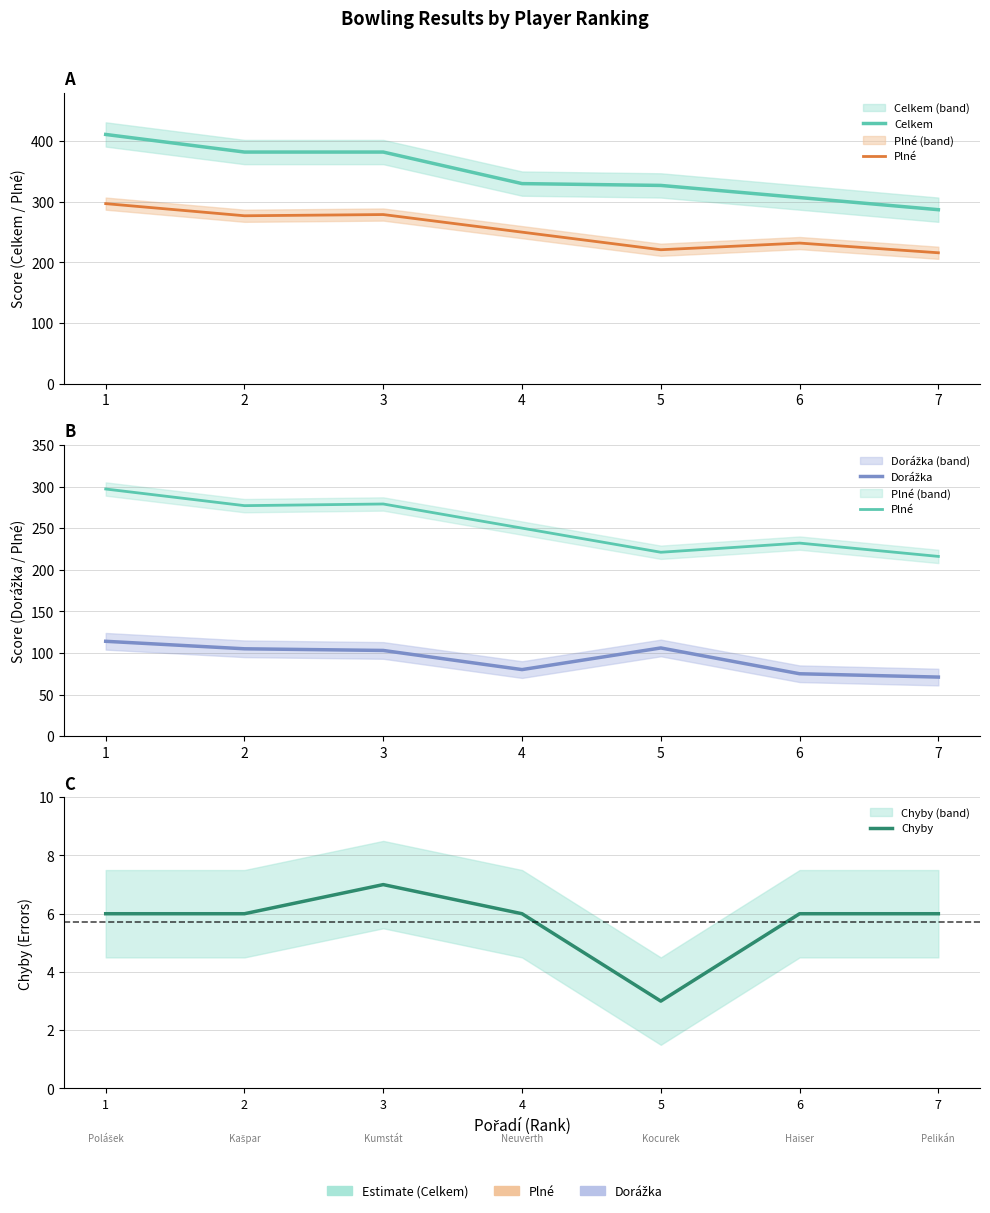

Which series has the largest total across all categories?

Celkem